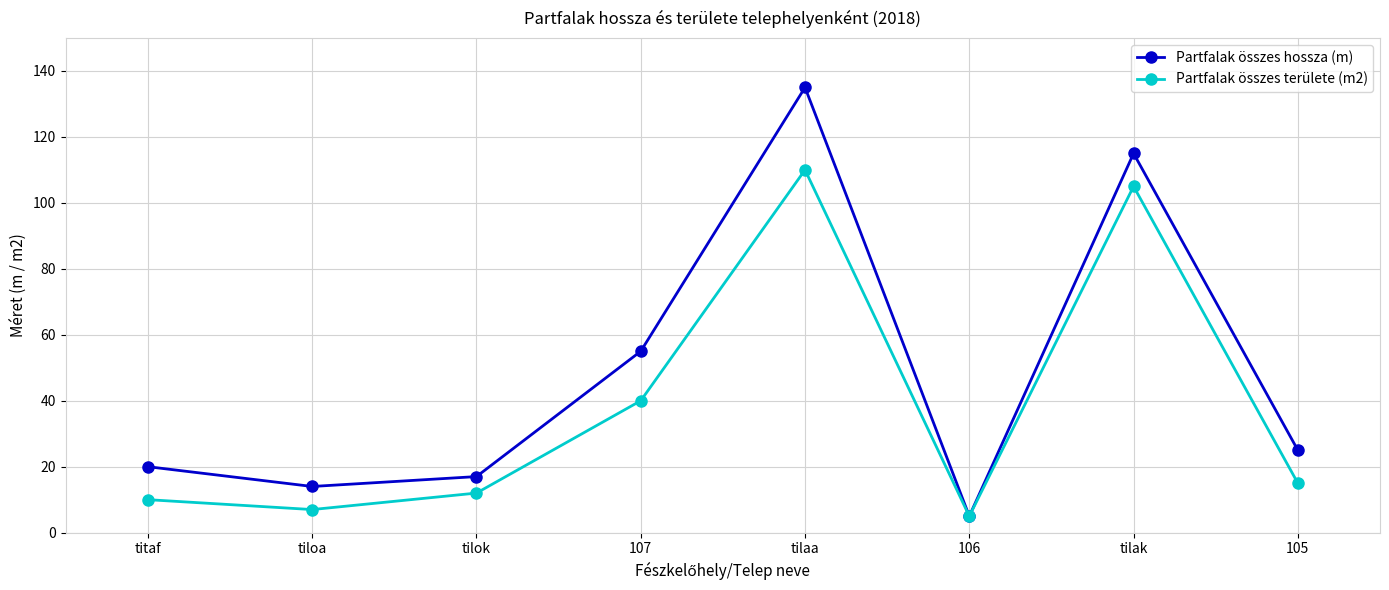

At how many categories does at least one series exceed 134?

1